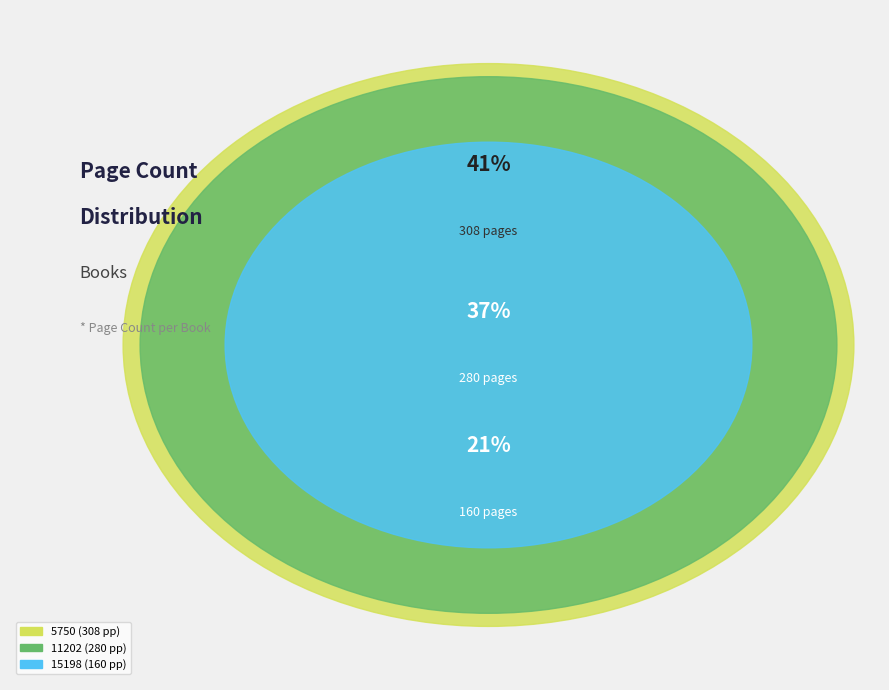

What is the change in value from 15198
Маймуната и тигърът to 11202
Английският пациент?

+120